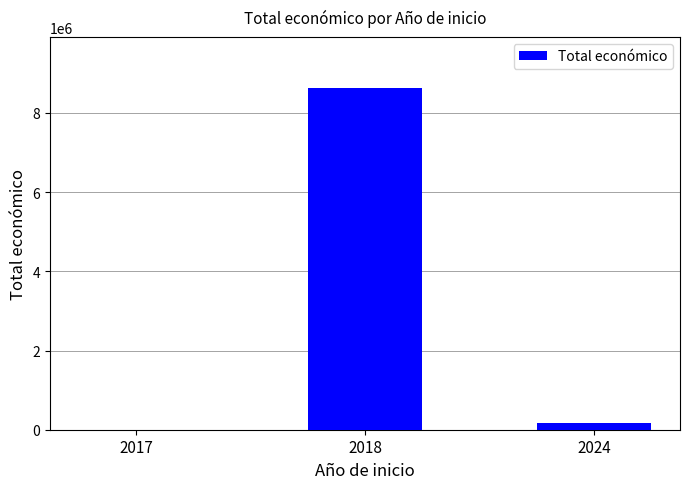

What is the sum of all values?

8790584